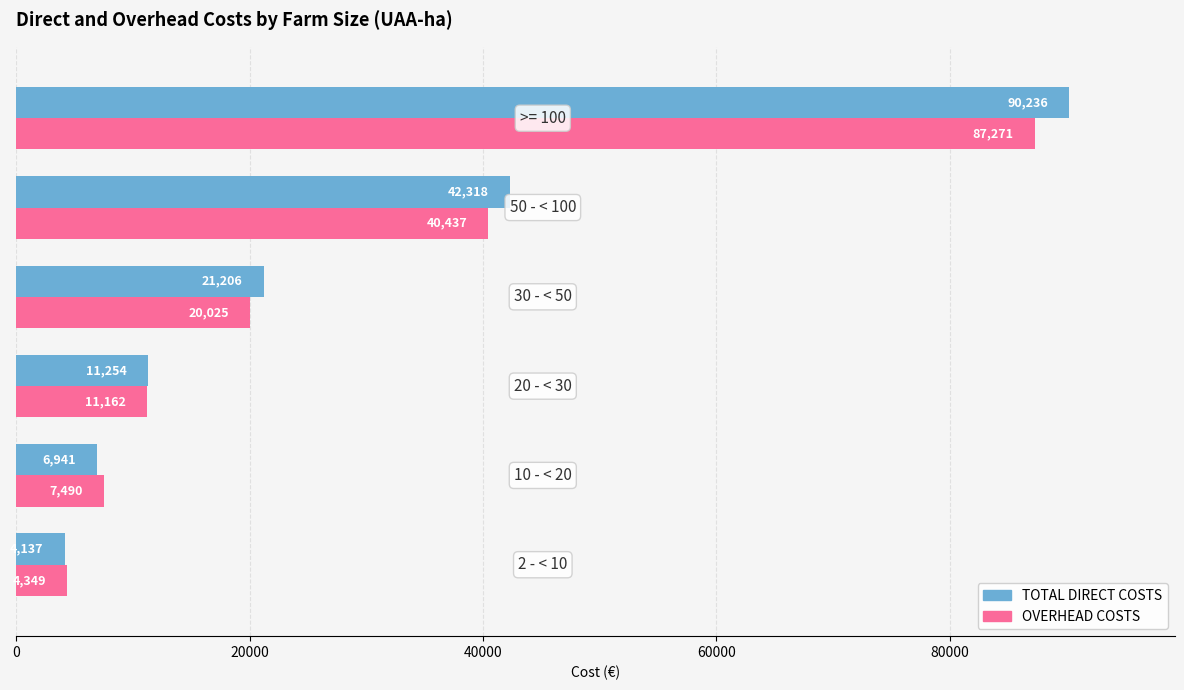

What is the difference between the maximum and minimum values in the OVERHEAD COSTS series?

82922